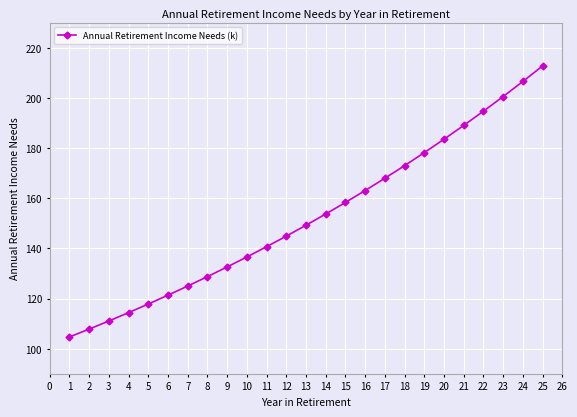

What is the difference between the maximum and second lowest values?

105.0